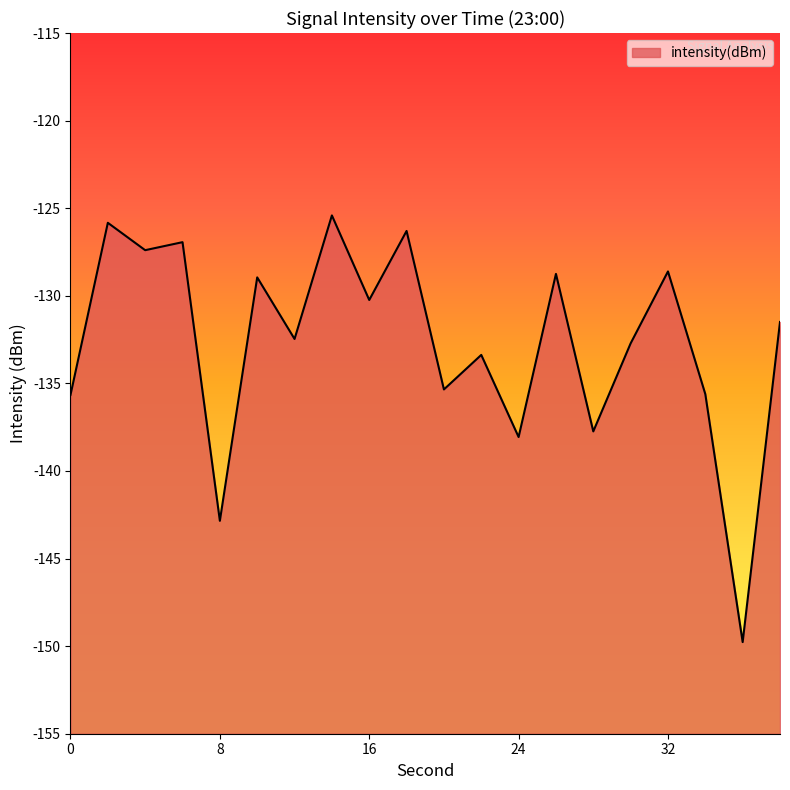

At which category does the data reach its first local peak?

2